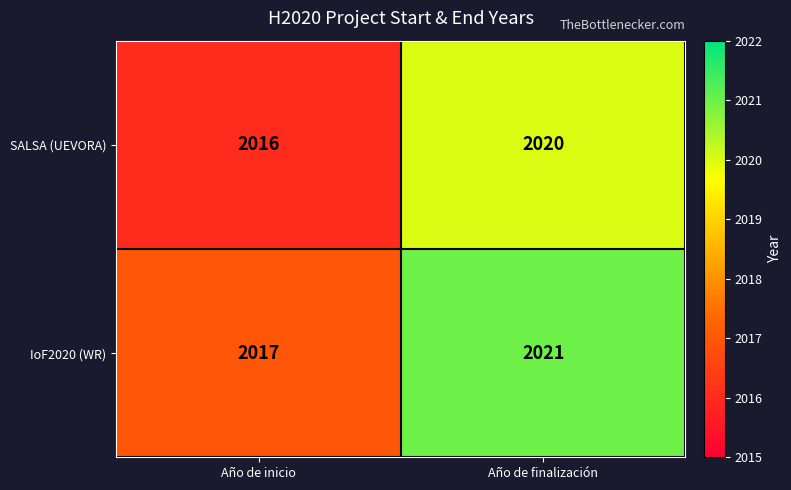

What is the difference between the IoF2020 (WR) values at Año de inicio and Año de finalización?

4